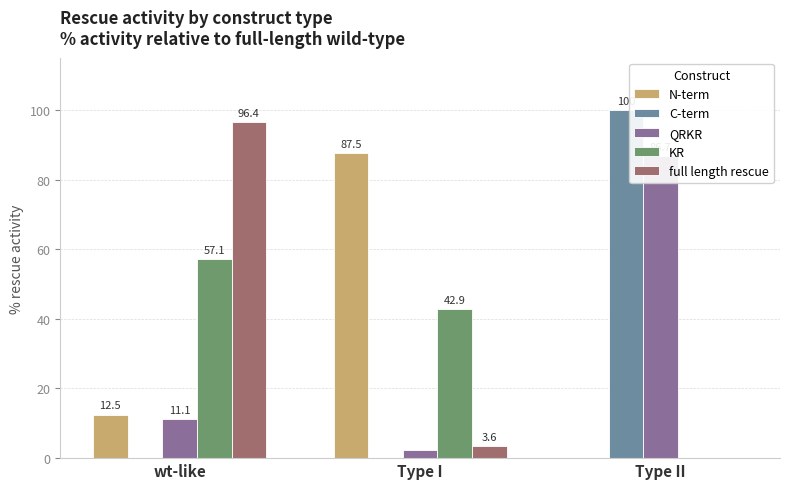

Reading left to right, what are all the values shown in this chart?

N-term: wt-like=12.5	Type I=87.5	Type II=0.0
C-term: wt-like=0.0	Type I=0.0	Type II=100.0
QRKR: wt-like=11.1	Type I=2.2	Type II=86.7
KR: wt-like=57.1	Type I=42.9	Type II=0.0
full length rescue: wt-like=96.4	Type I=3.6	Type II=0.0